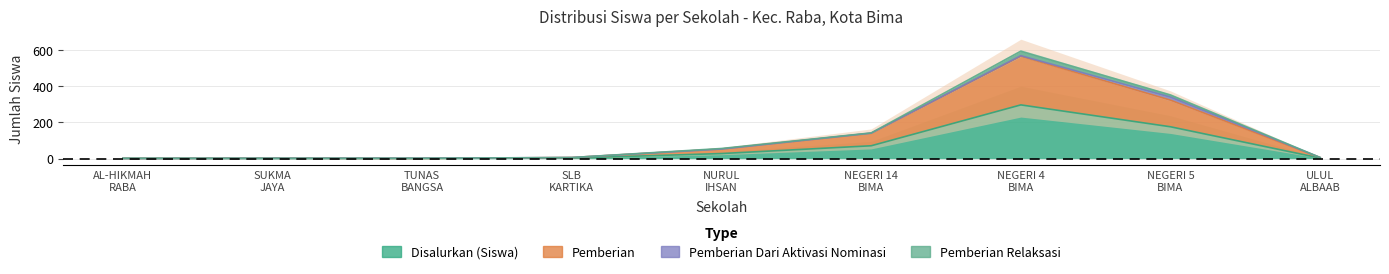

Between SLB KARTIKA and NURUL IHSAN, which series saw the biggest shift?

Pemberian